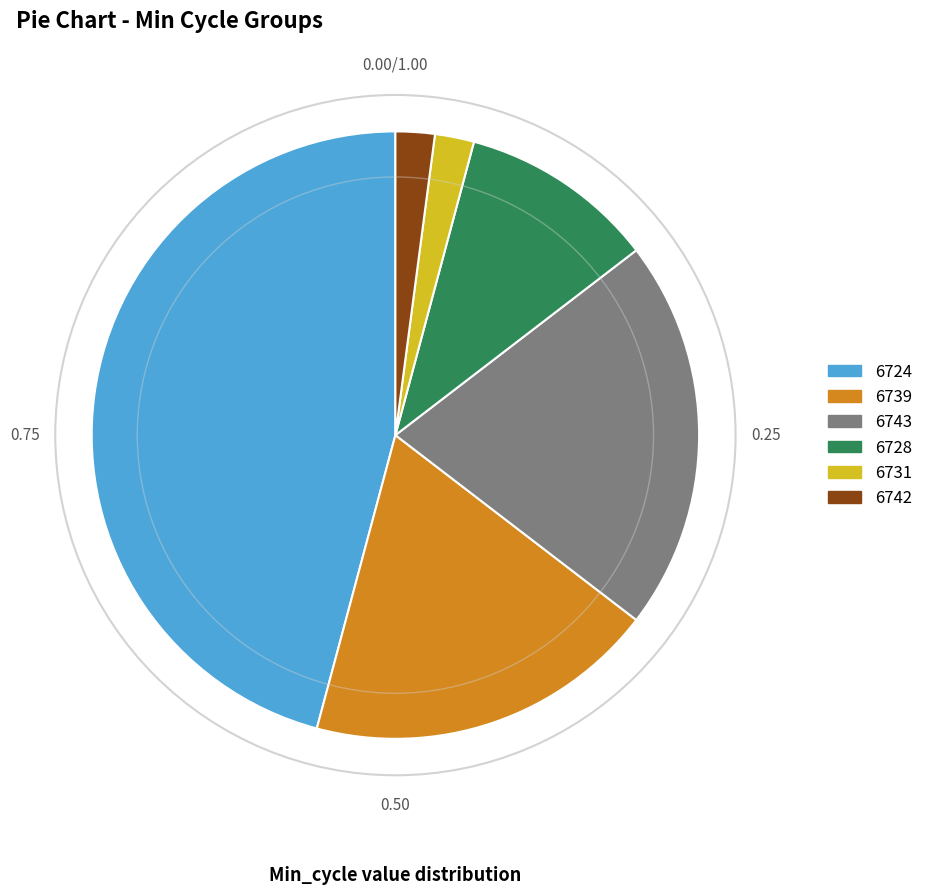

Combined, do 6743 and 6739 account for over 50%?

No